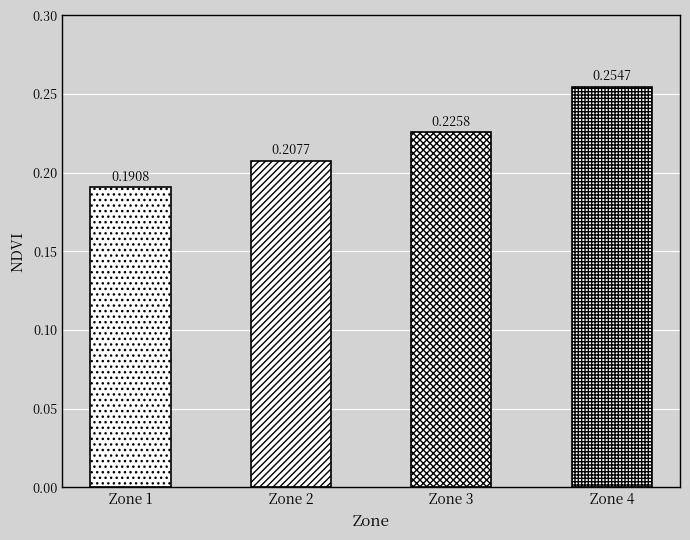

List the labels in order of value, smallest first.

Zone 1, Zone 2, Zone 3, Zone 4